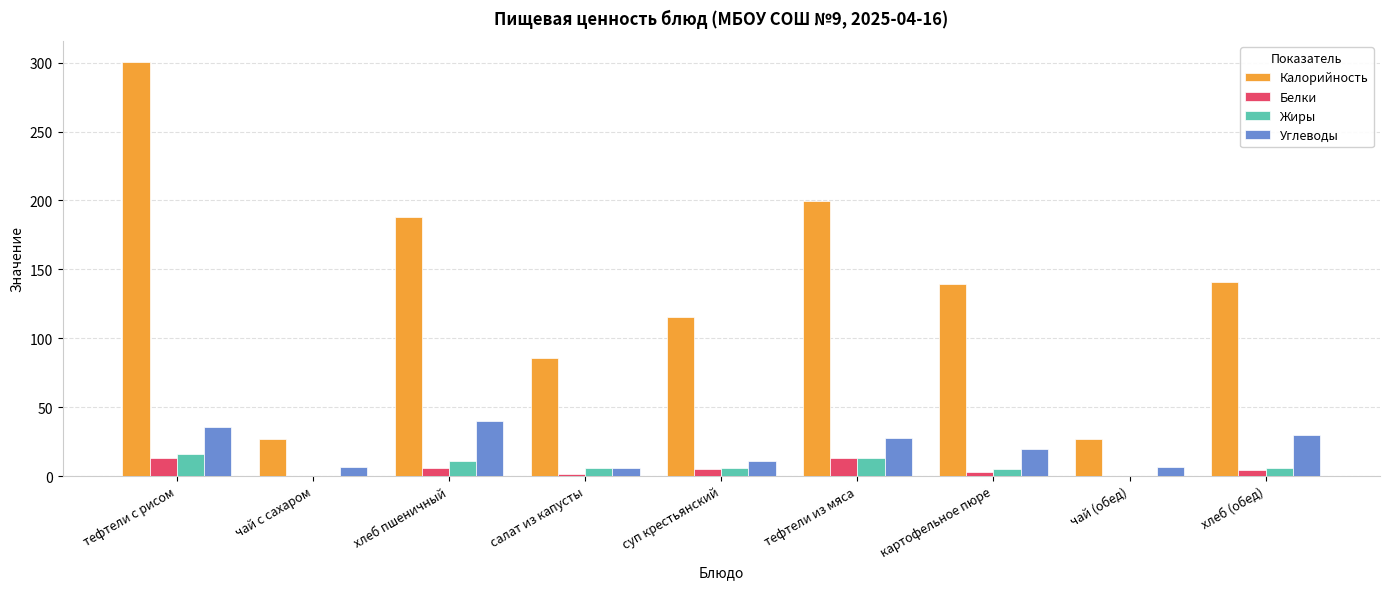

Is it true that Калорийность equals 139.4 at картофельное пюре?

True